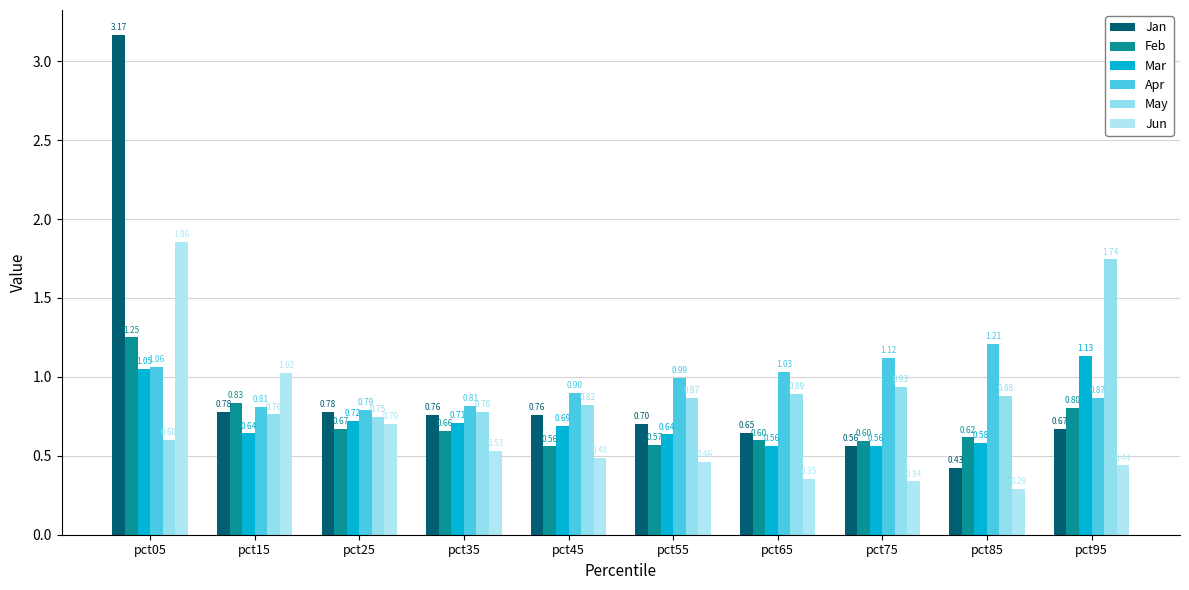

Reading left to right, transcribe all the data shown in this chart.

Jan: 3.2	0.8	0.8	0.8	0.8	0.7	0.6	0.6	0.4	0.7
Feb: 1.3	0.8	0.7	0.7	0.6	0.6	0.6	0.6	0.6	0.8
Mar: 1.0	0.6	0.7	0.7	0.7	0.6	0.6	0.6	0.6	1.1
Apr: 1.1	0.8	0.8	0.8	0.9	1.0	1.0	1.1	1.2	0.9
May: 0.6	0.8	0.7	0.8	0.8	0.9	0.9	0.9	0.9	1.7
Jun: 1.9	1.0	0.7	0.5	0.5	0.5	0.4	0.3	0.3	0.4